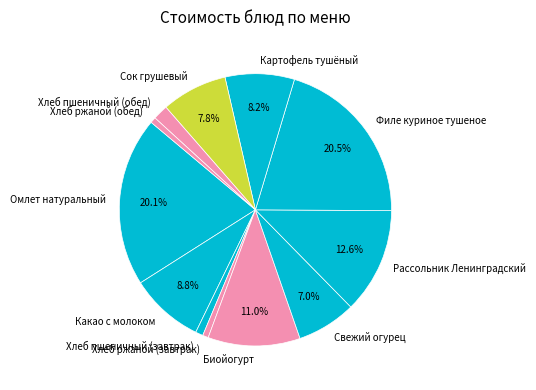

Approximately how many times larger is the value at Филе куриное тушеное compared to Биойогурт?

1.9